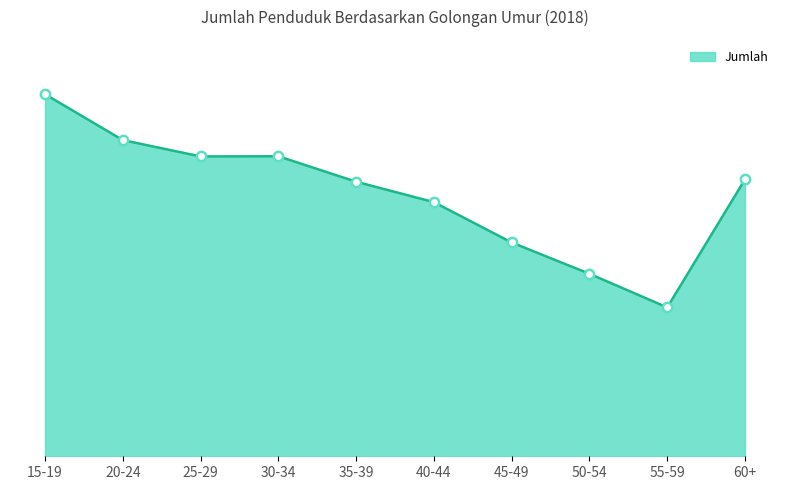

What is the change in value from 55-59 to 60+?

+2083